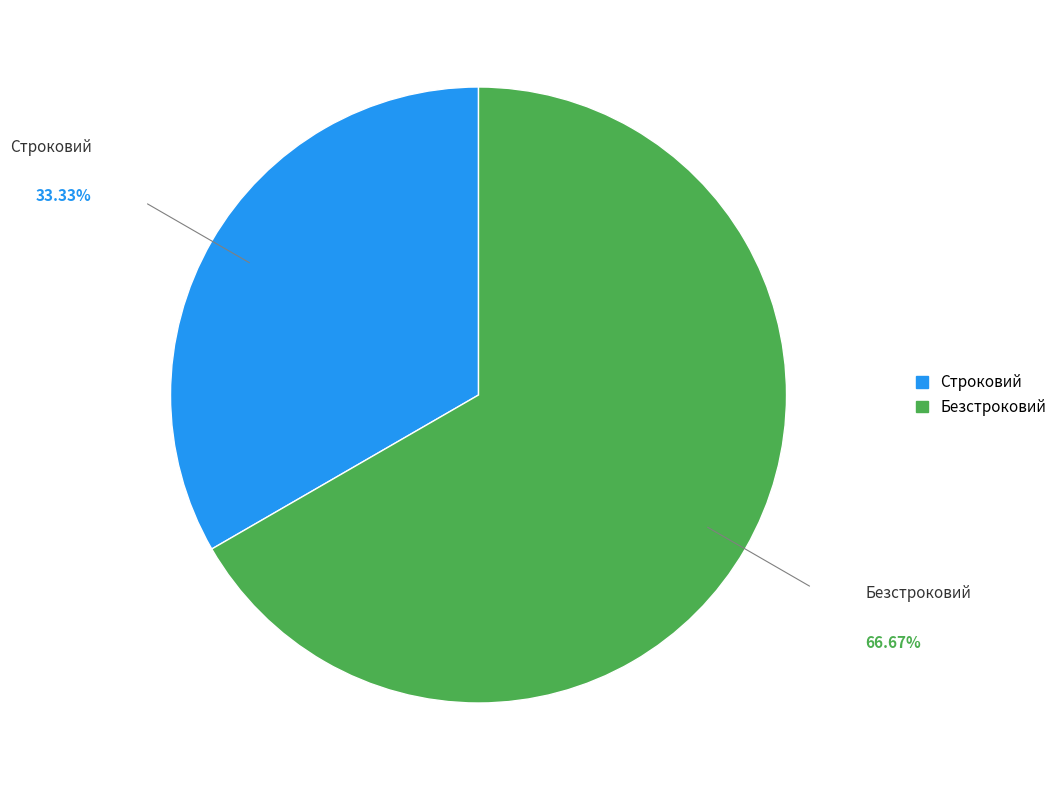

Rank the categories by value from highest to lowest.

Безстроковий, Строковий